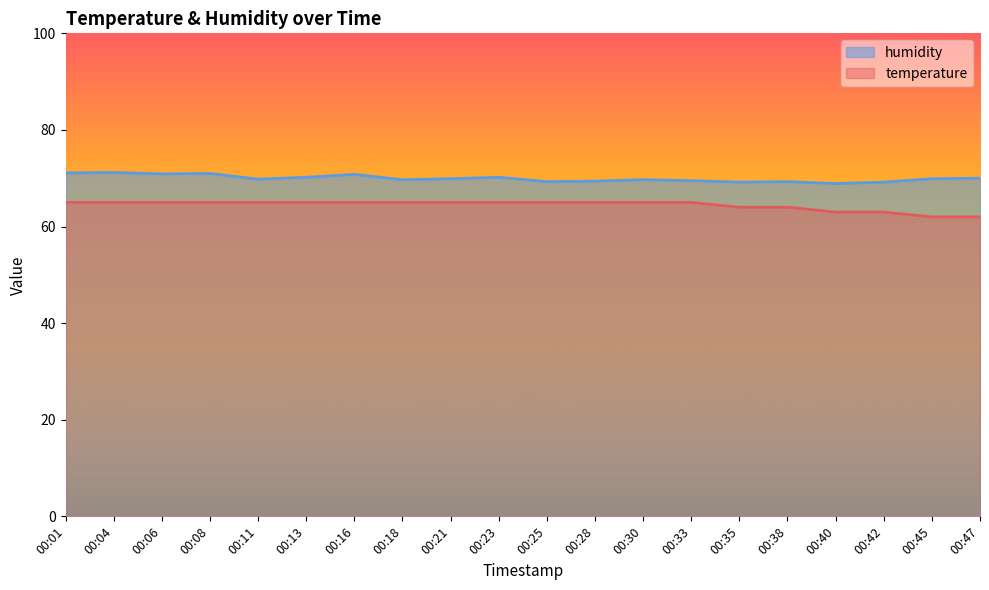

What is the spread (max minus min) of values at 00:16?

5.8